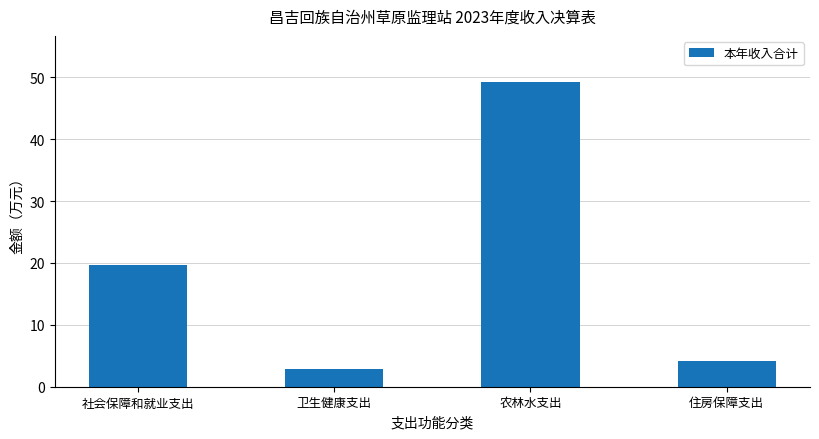

At which label is the value closest to 26?

社会保障和就业支出